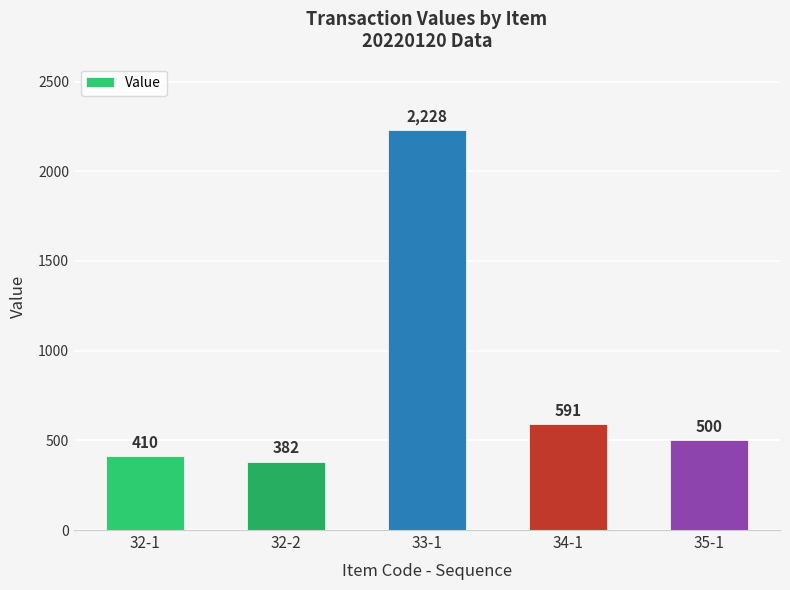

What is the sum of all values?

4111